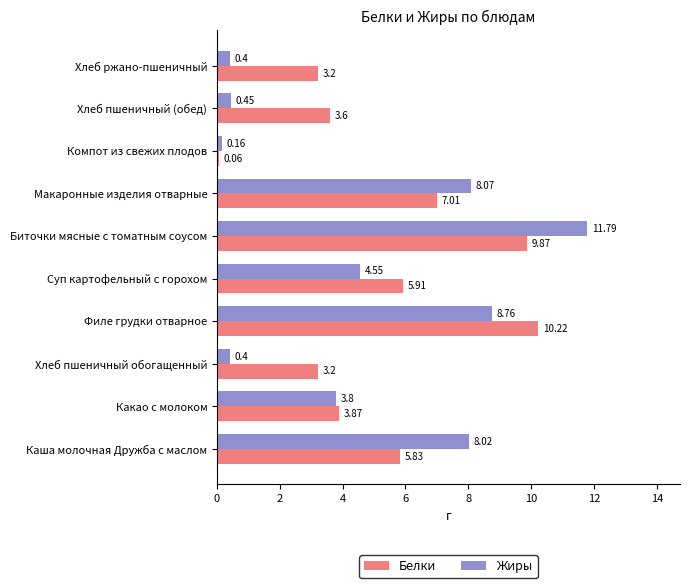

Where is Жиры nearest to the value 5?

Суп картофельный с горохом